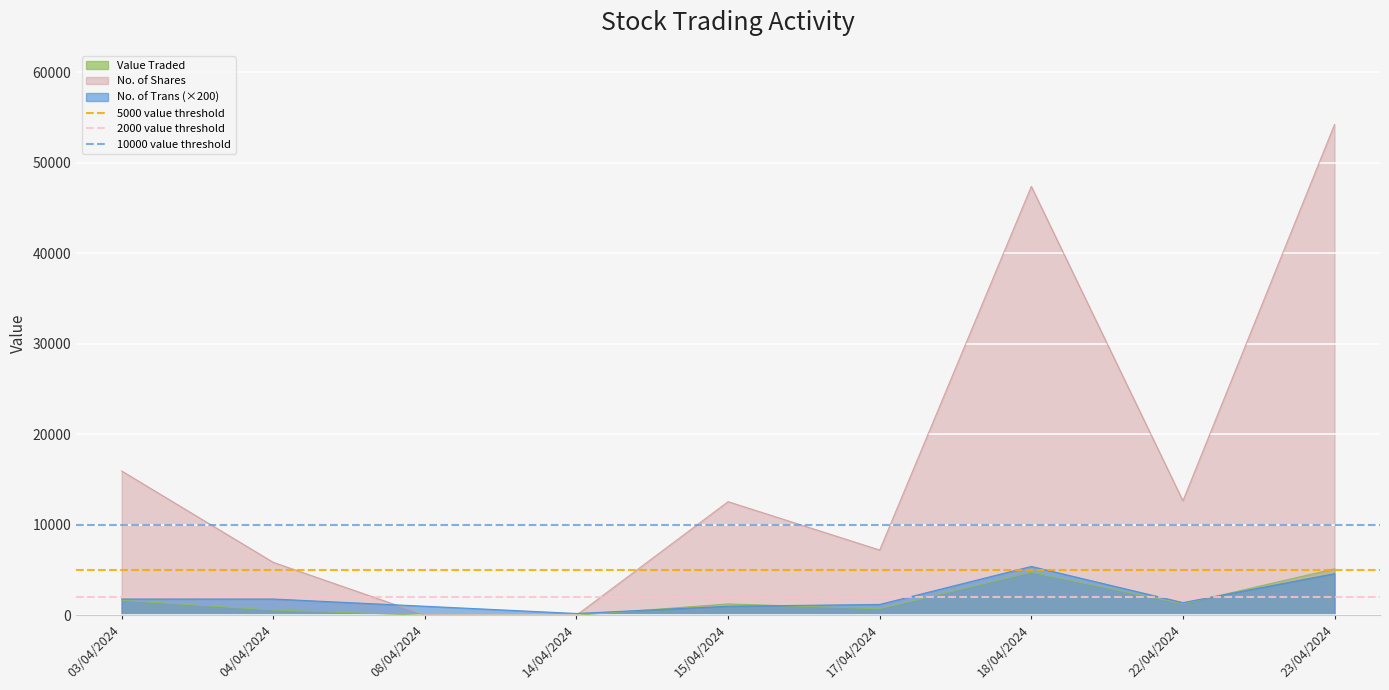

What is the highest value of the 10000 value threshold series?

10000